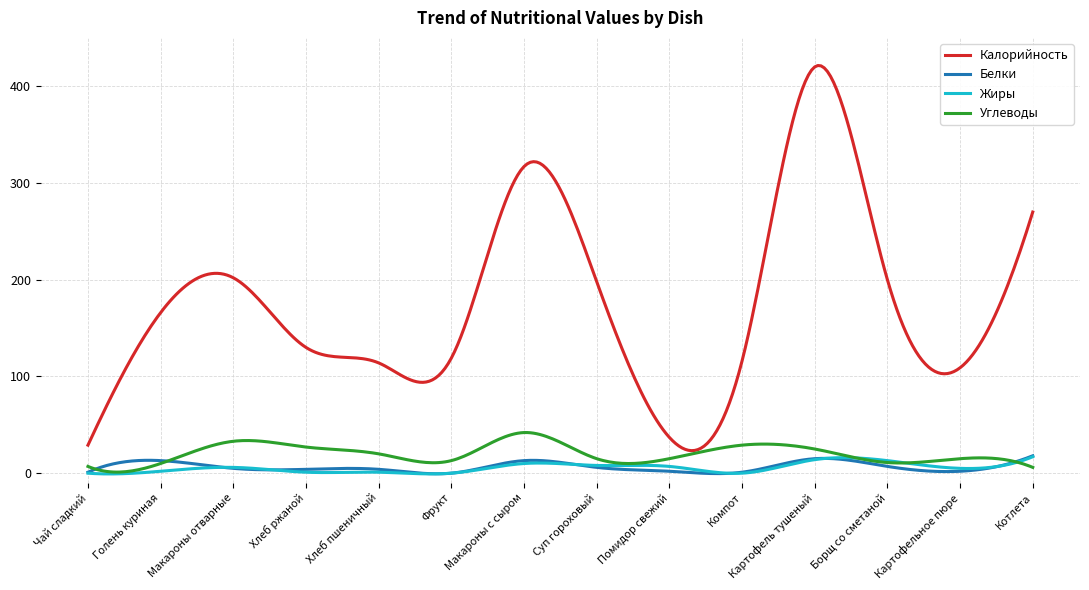

True or false: Жиры and Калорийность cross at least once.

False